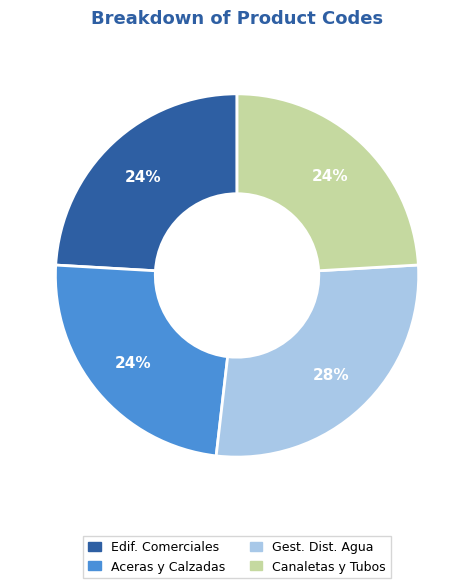

To the nearest percent, what is the combined percentage of Gest. Dist. Agua and Edif. Comerciales?

52%